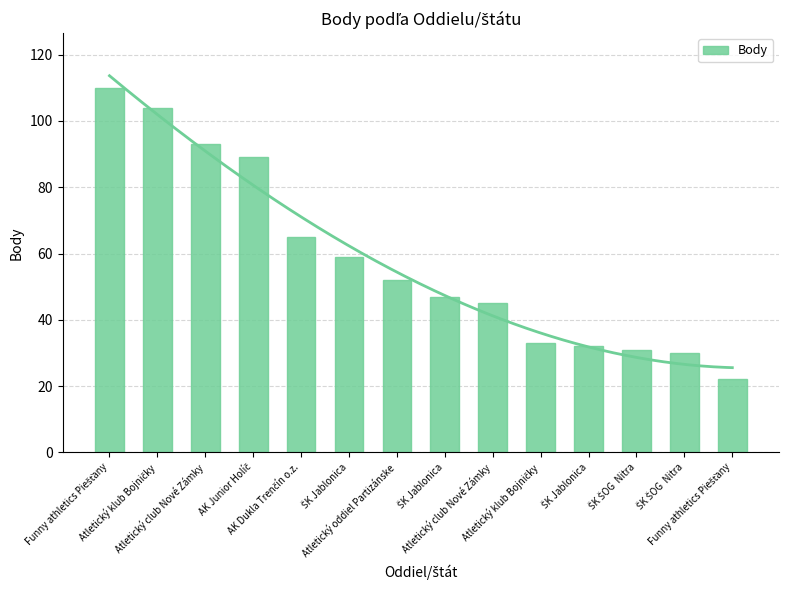

Reading left to right, extract all data points from this chart.

110	104	93	89	65	59	52	47	45	33	32	31	30	22